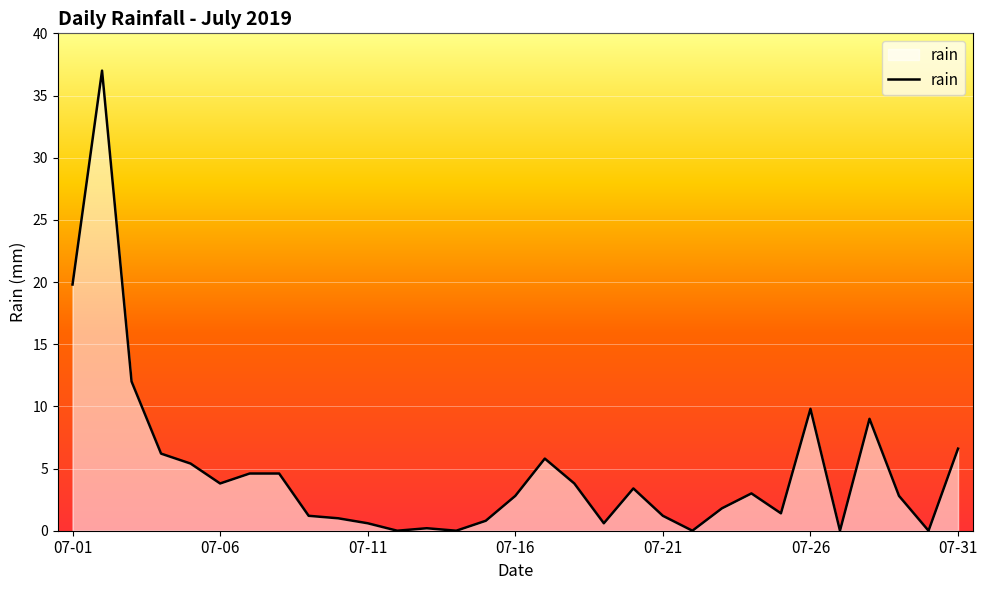

What is the difference between the maximum and minimum values?

37.0